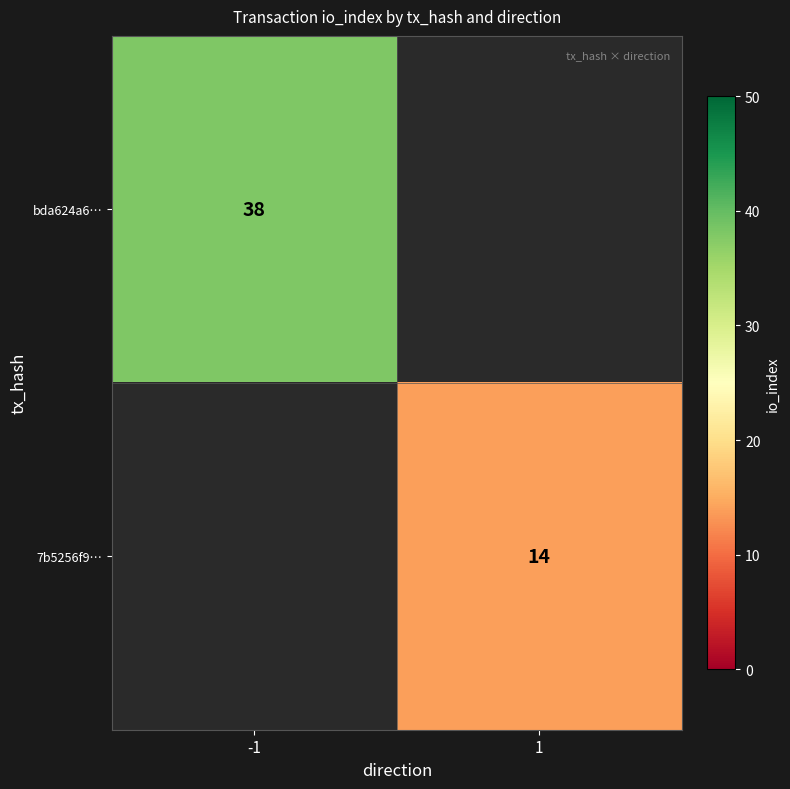

True or false: bda624a6… has a value of 58.0 at -1.

False